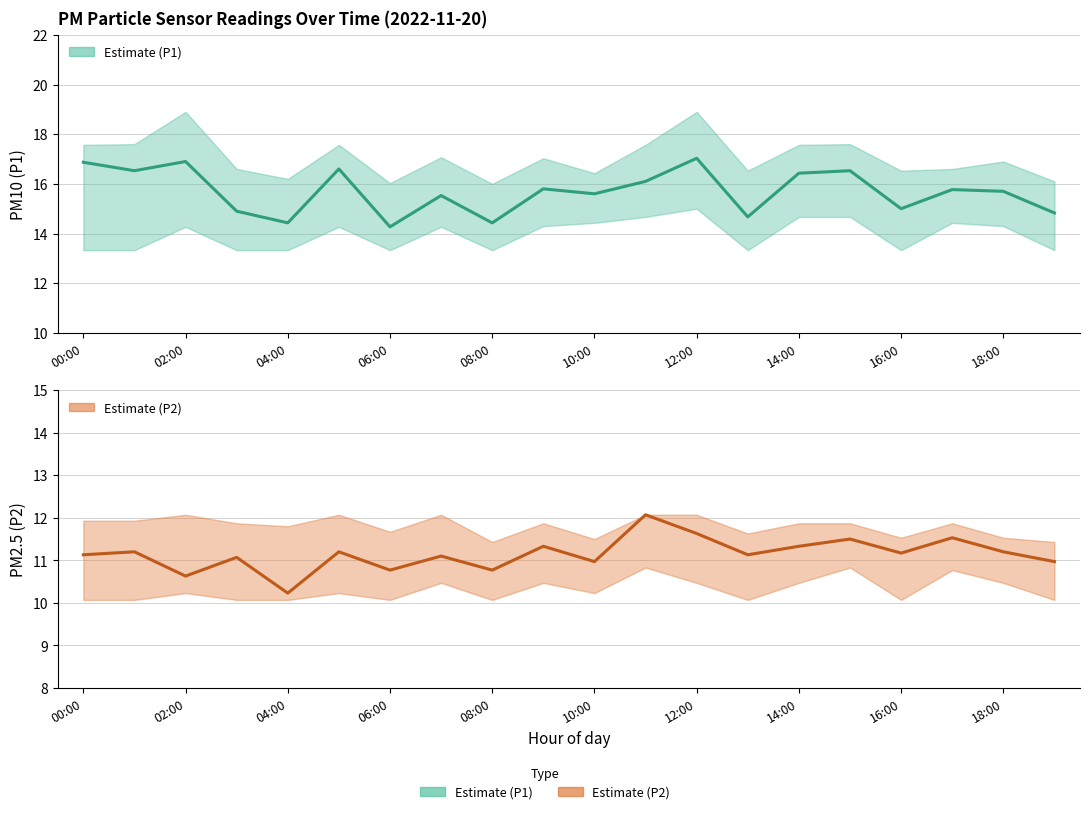

What is the sum of all Estimate (P1) values?

313.9